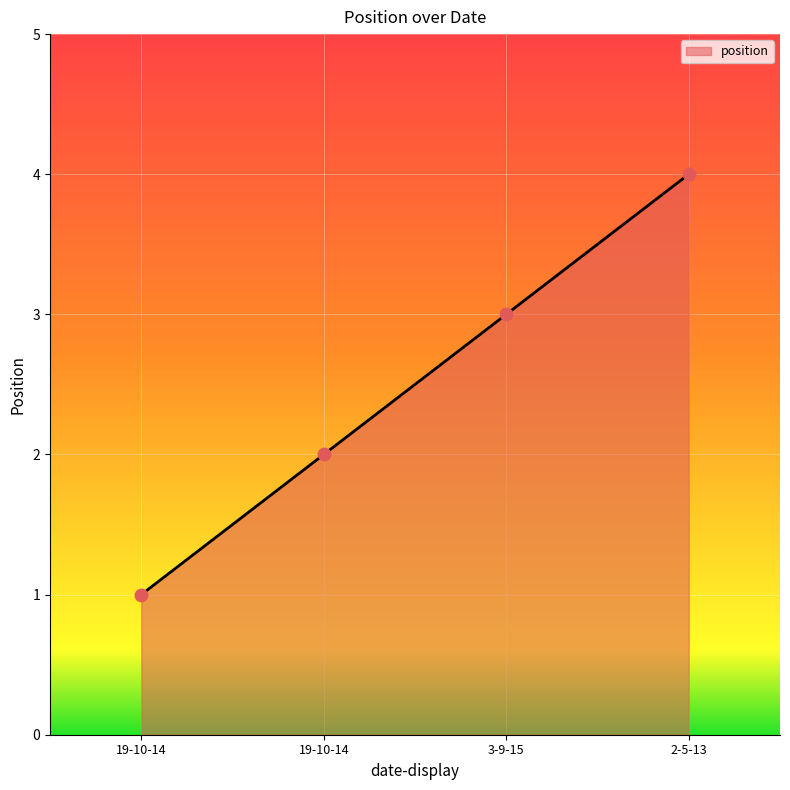

What is the change in value from 3-9-15 to 2-5-13?

+1